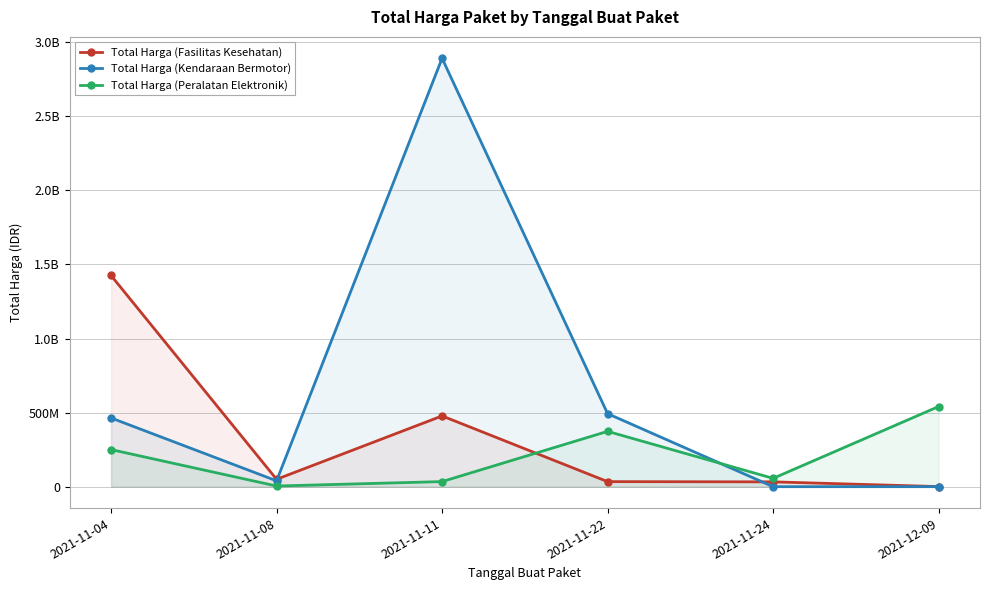

Between 2021-11-04 and 2021-11-08, which is larger?

2021-11-04